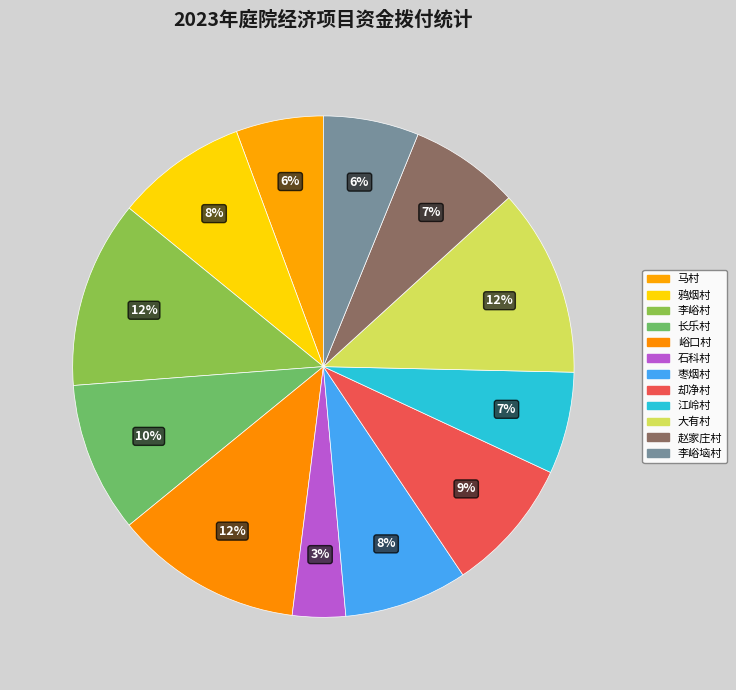

What is the smallest slice in the pie chart?

石科村